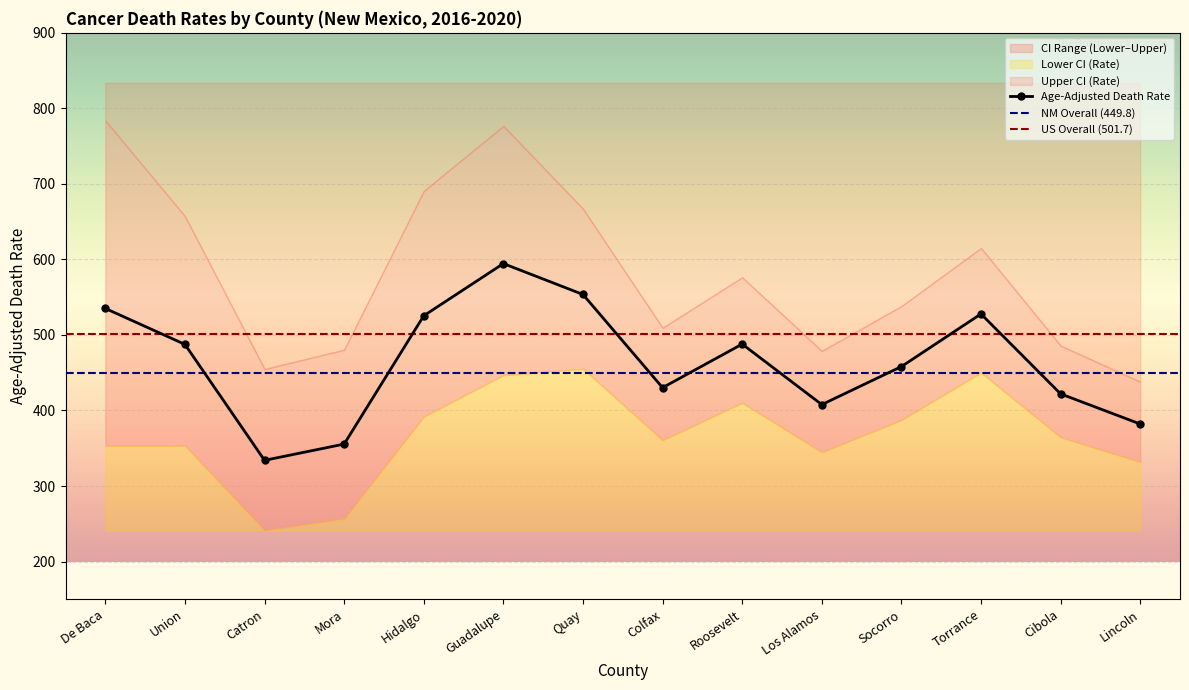

What is the value of the Age-Adjusted Death Rate point at the 6th from the left?

594.5